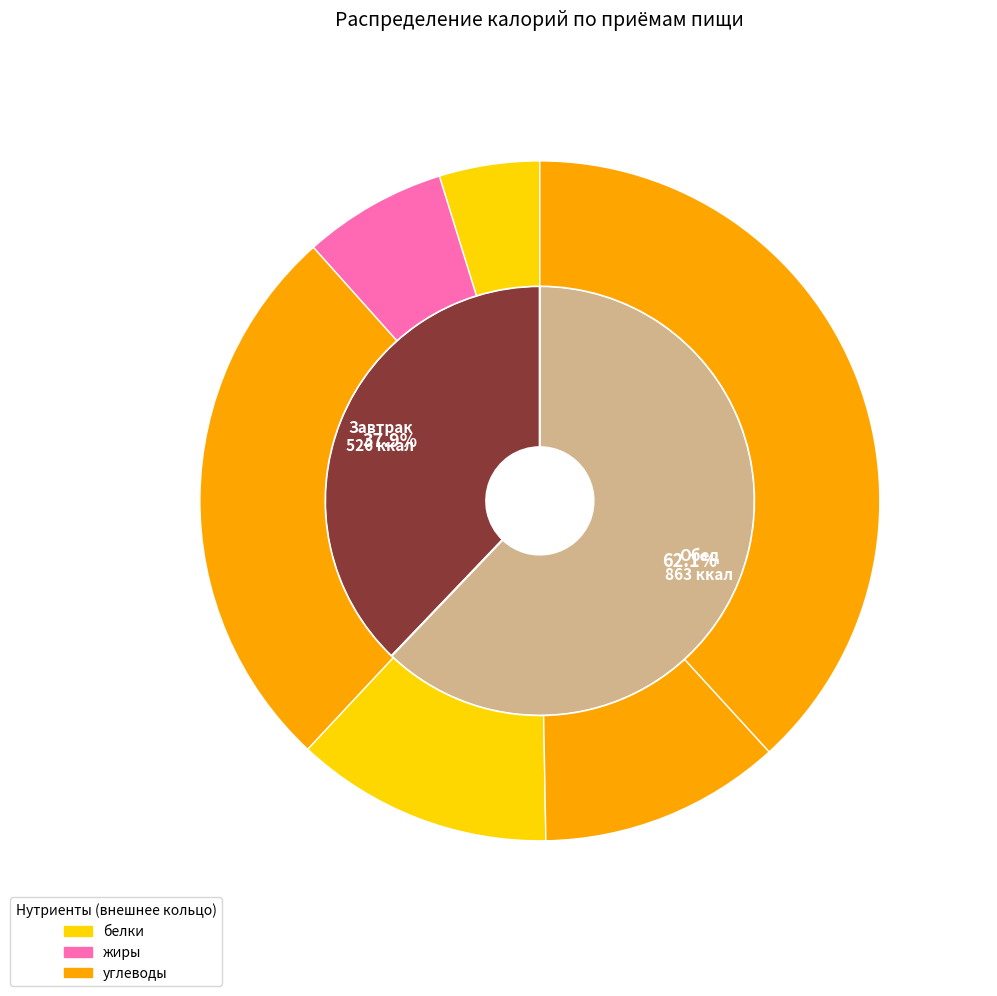

Is there any slice that represents more than half of the pie?

Yes